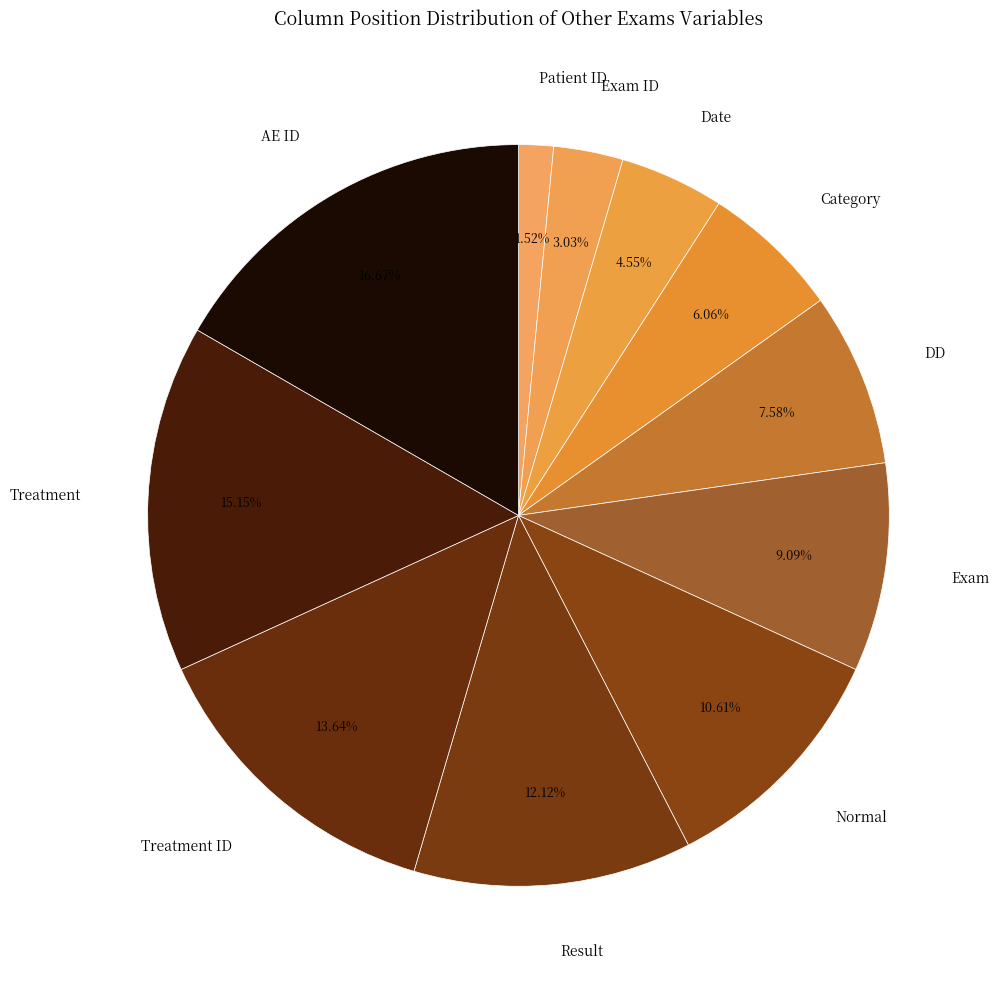

To the nearest percent, what is the difference between the Exam ID and AE ID slice percentages?

14%